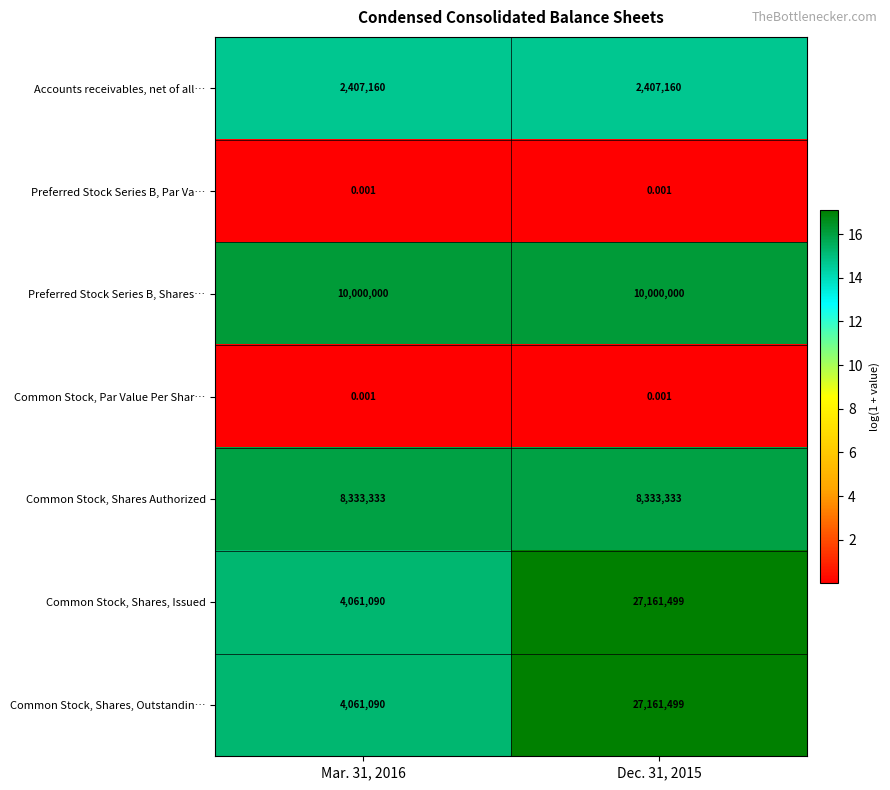

Is the value of Preferred Stock Series B, Par Va… at Mar. 31, 2016 greater than the value of Common Stock, Shares, Issued at Dec. 31, 2015?

No